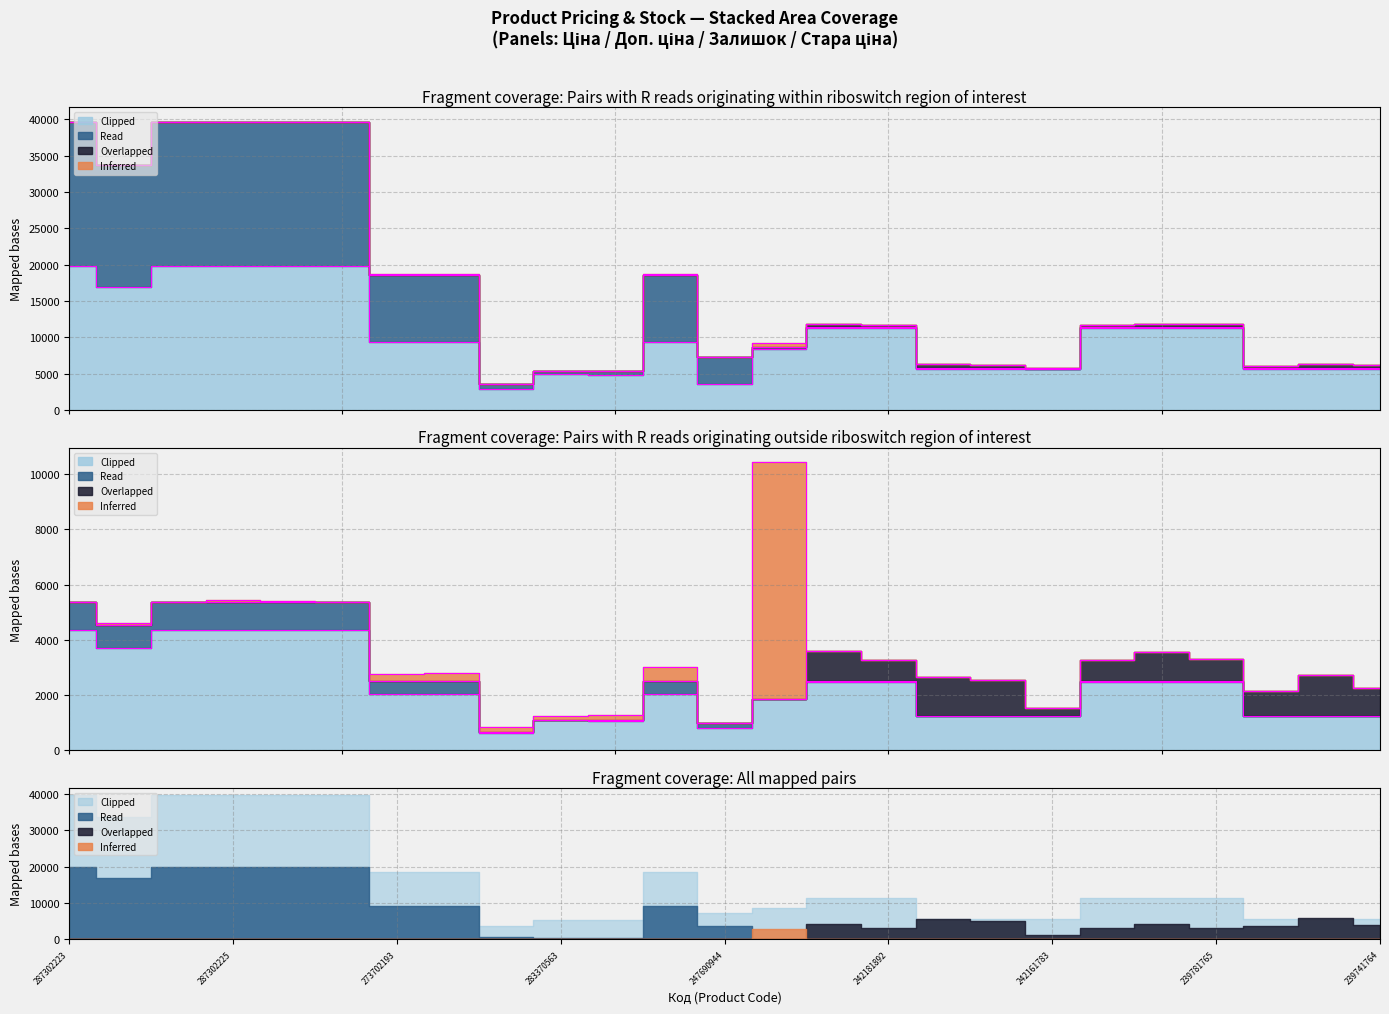

How many data points in Clipped are less than 9321?

11